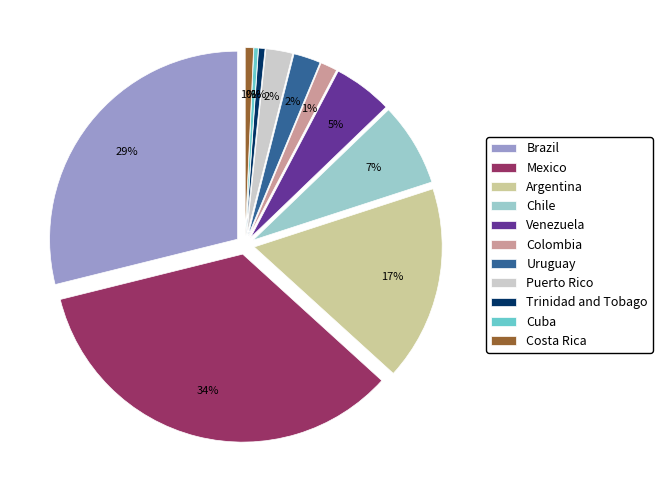

To the nearest percent, what percentage of the pie is Brazil?

29%